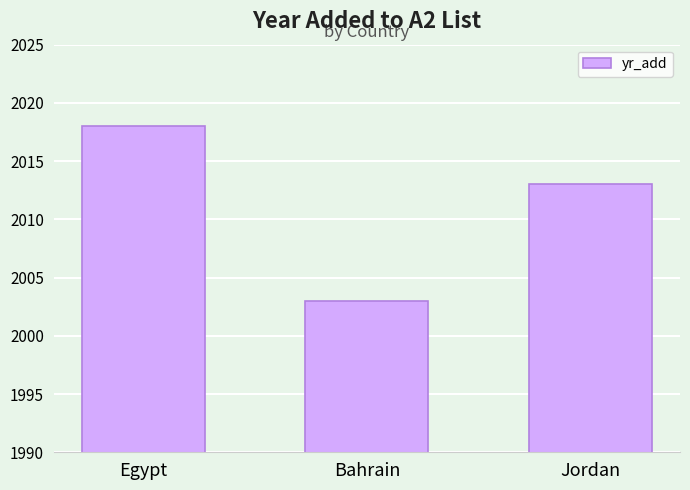

Does the chart contain any negative values?

No